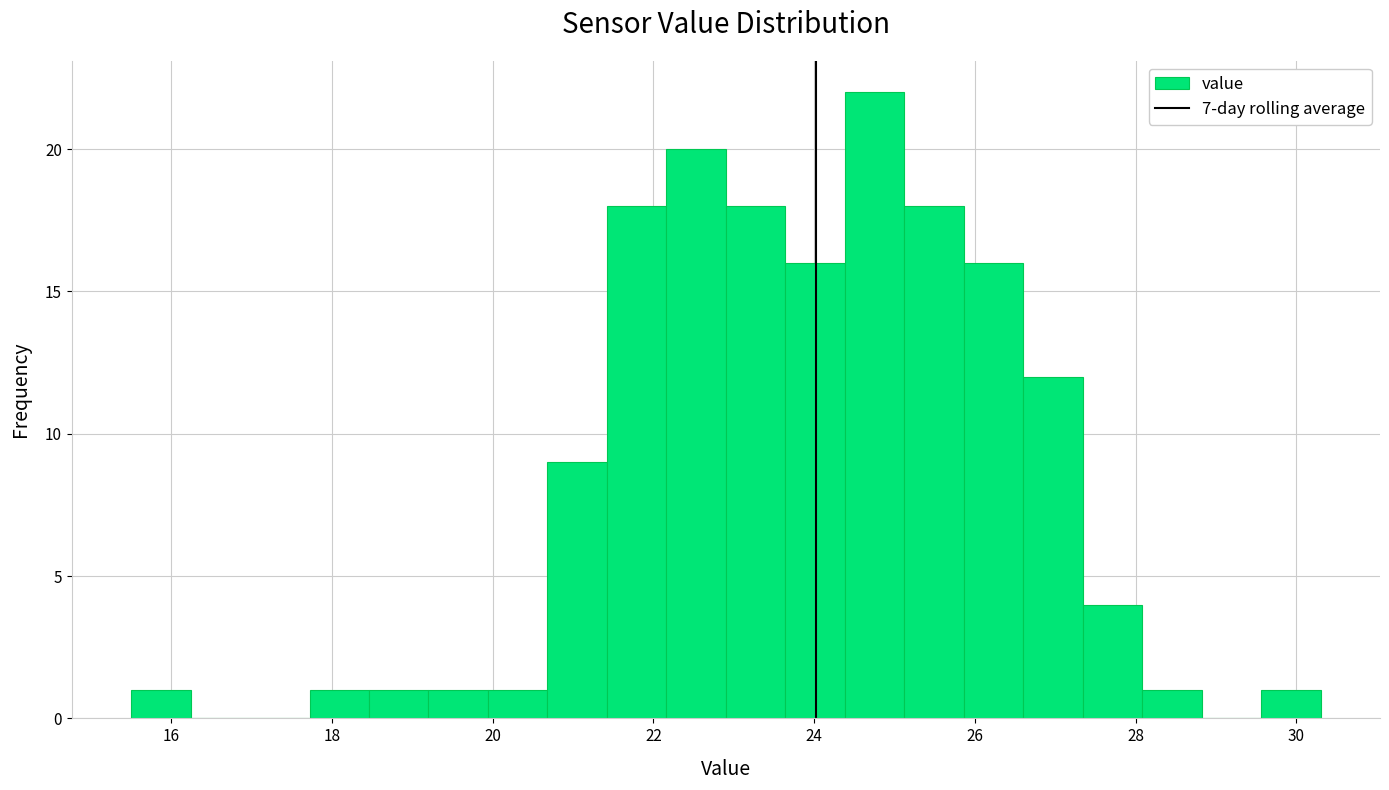

Read against the x-axis, roughly where is the centre of the tallest bar?

24.8